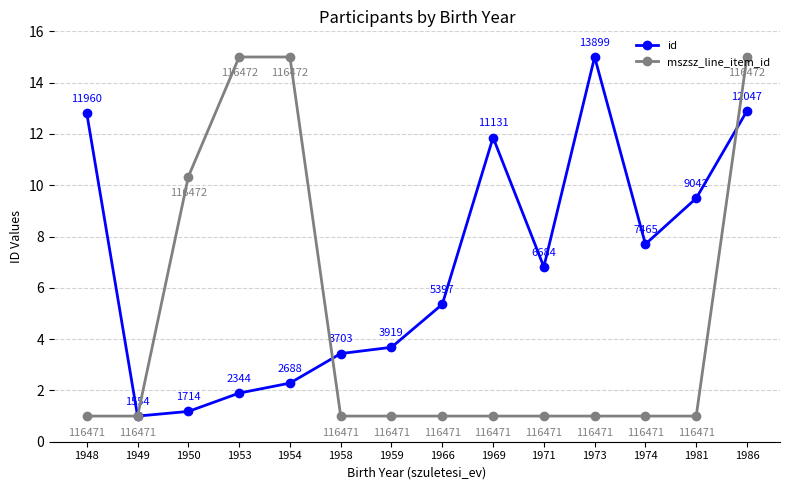

What are all the series names shown in the legend?

id, mszsz_line_item_id